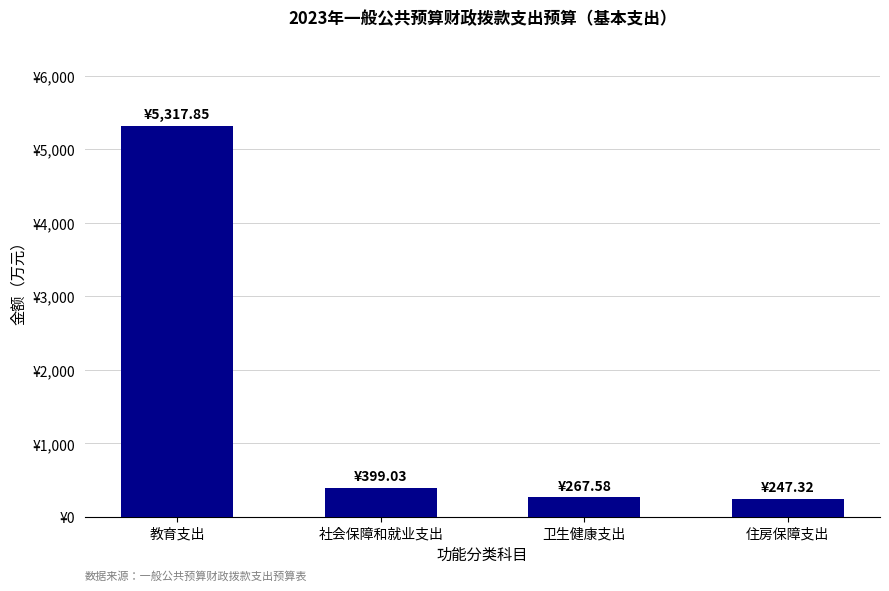

Does the chart contain any negative values?

No